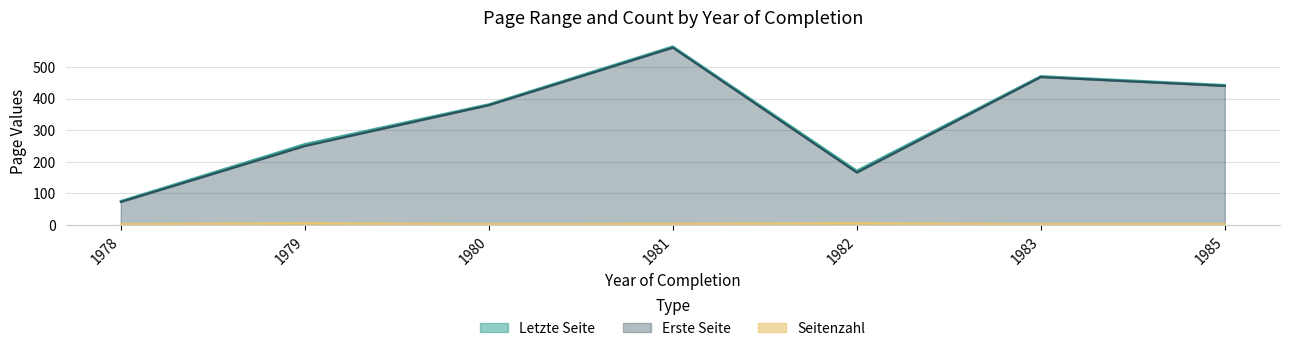

At which label is Letzte Seite closest to 320?

1980